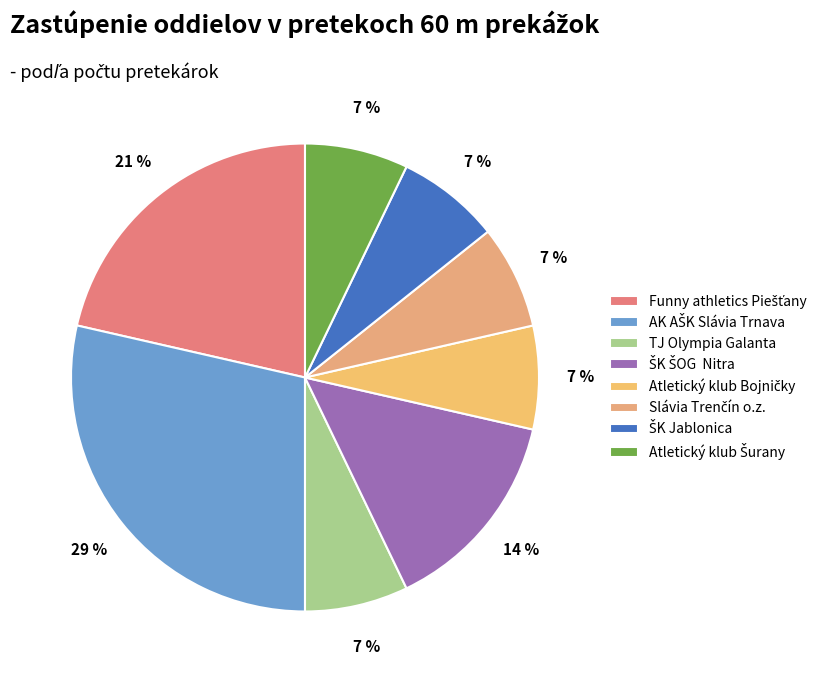

Count the number of slices in the pie.

8